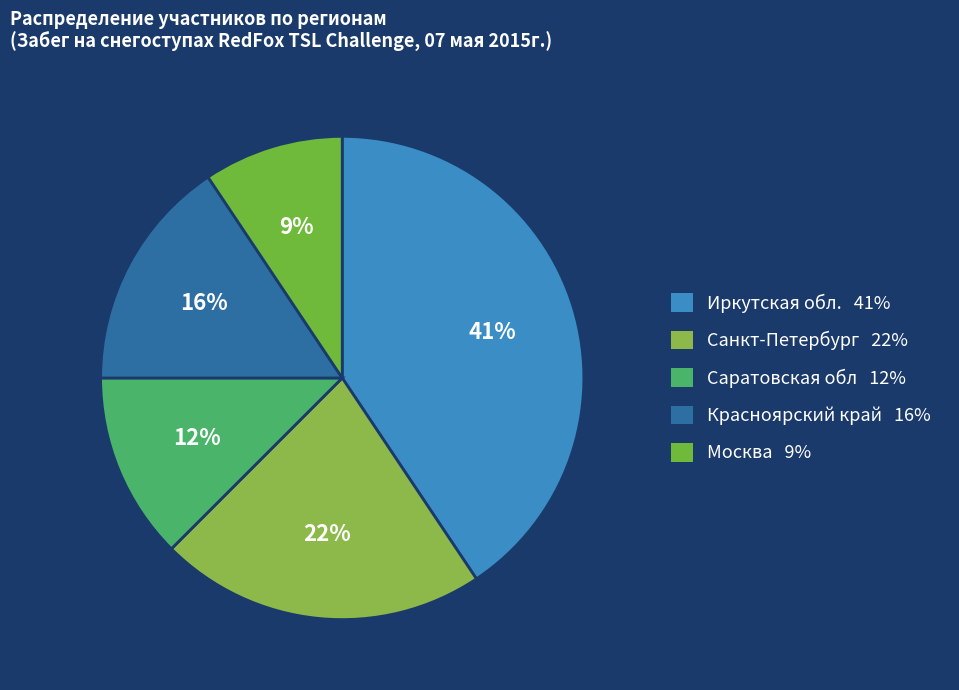

Count the number of slices in the pie.

5